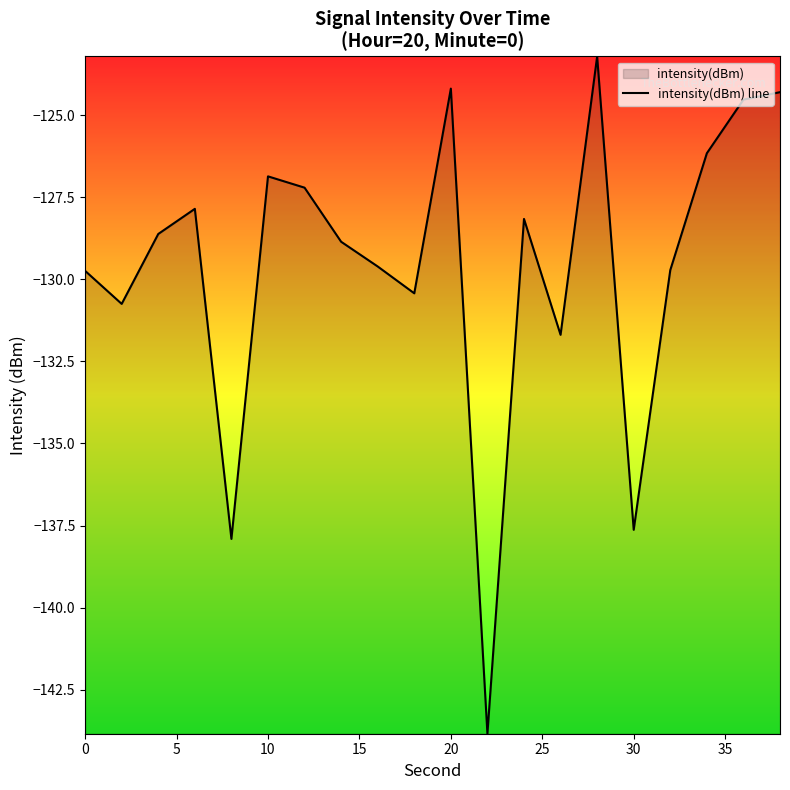

What is the greatest value displayed?

-123.2